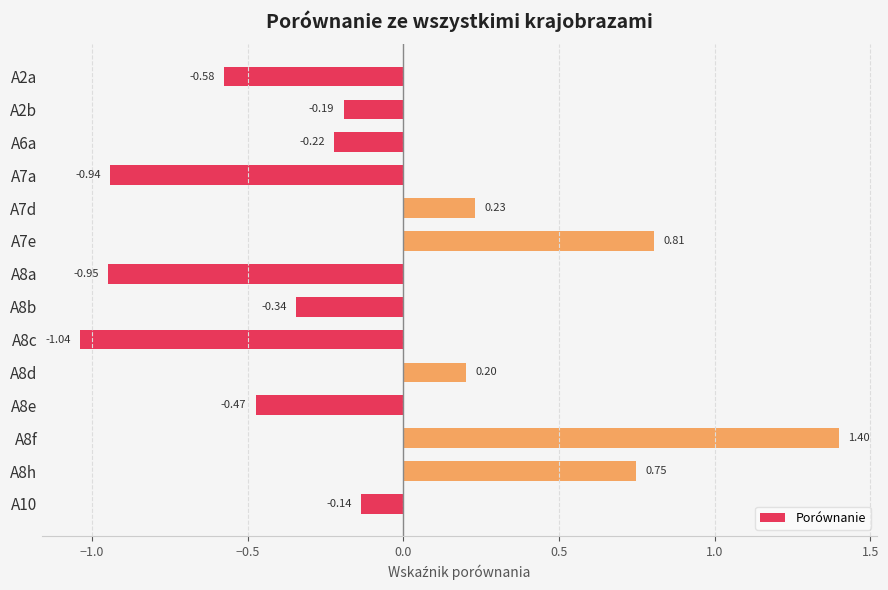

Between A7d and A8c, which is larger?

A7d